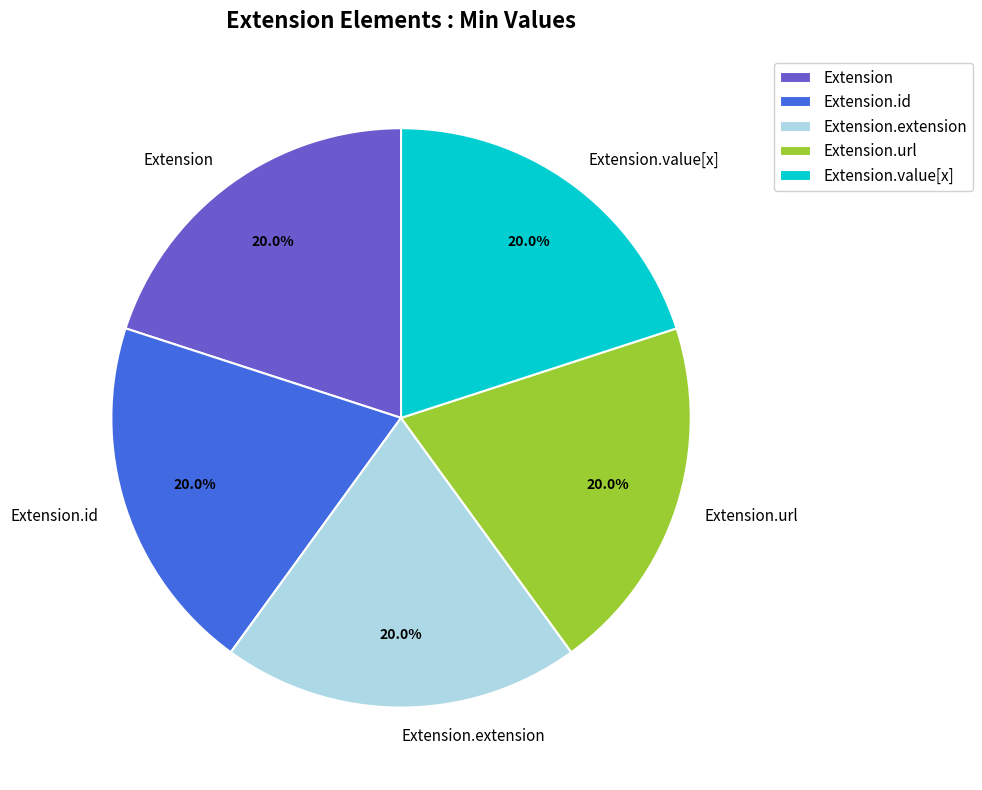

True or false: Extension accounts for 1% of the total.

False